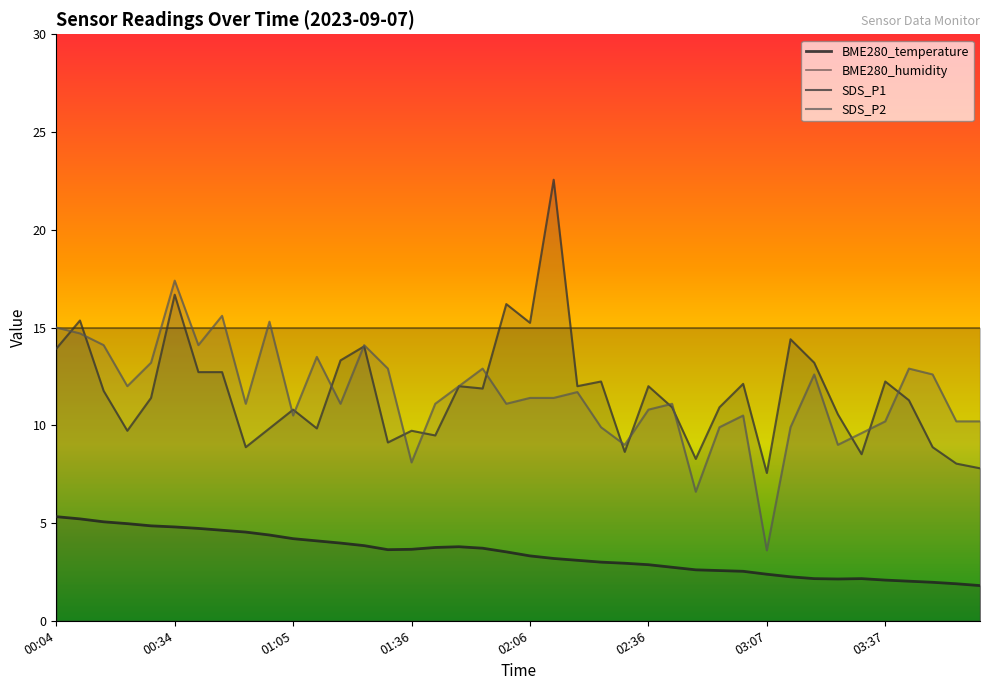

What position from the right is 02:00?

21